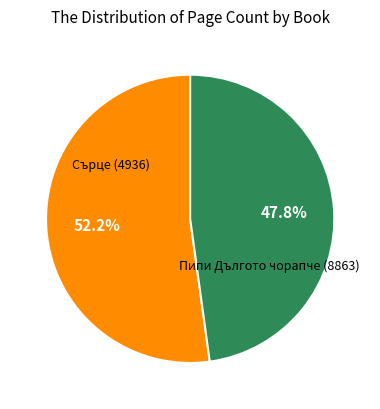

Is there a majority slice in this chart?

Yes